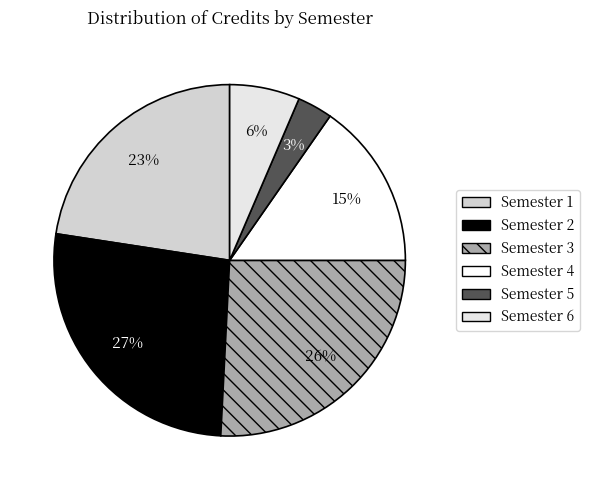

Which category has the smallest portion of the pie?

Semester 5